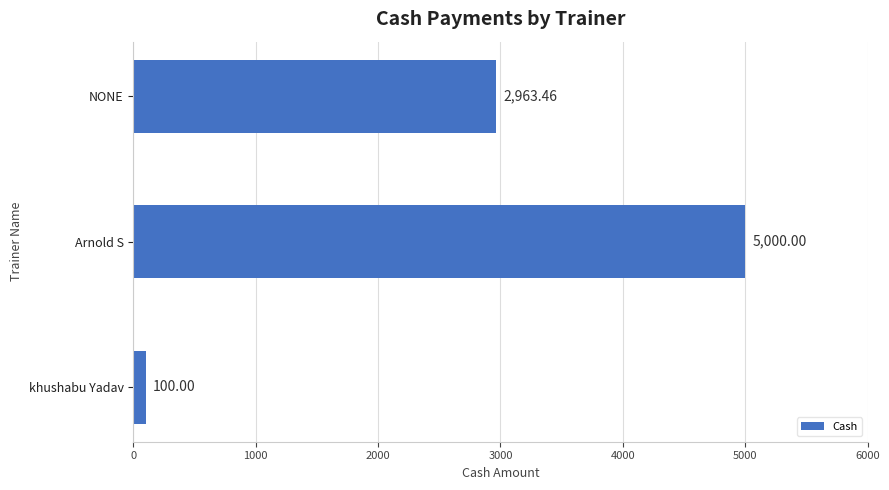

Where is the data nearest to the value 2550?

NONE